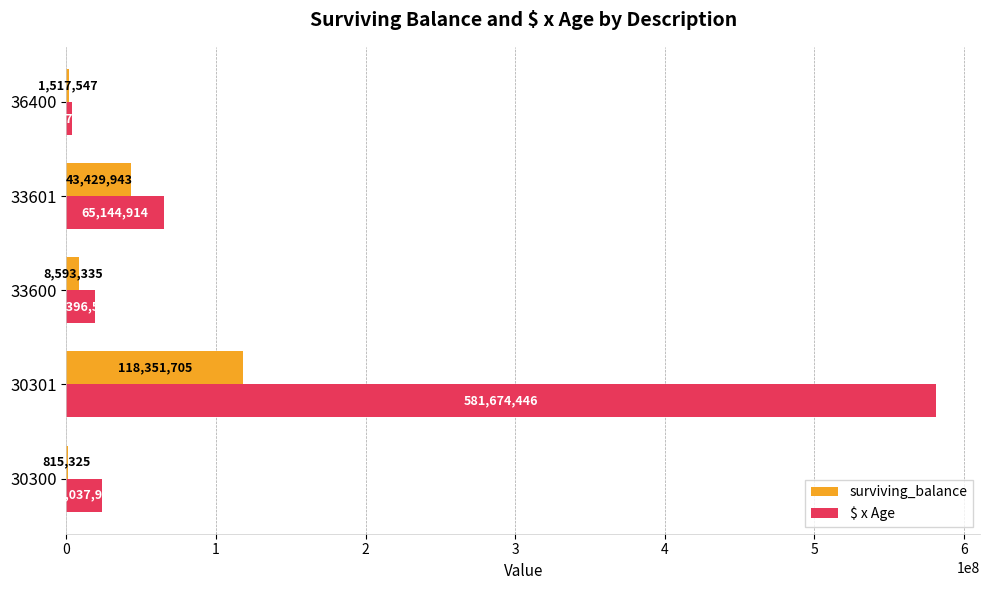

What is the approximate value of $ x Age at 33600?

19396550.3